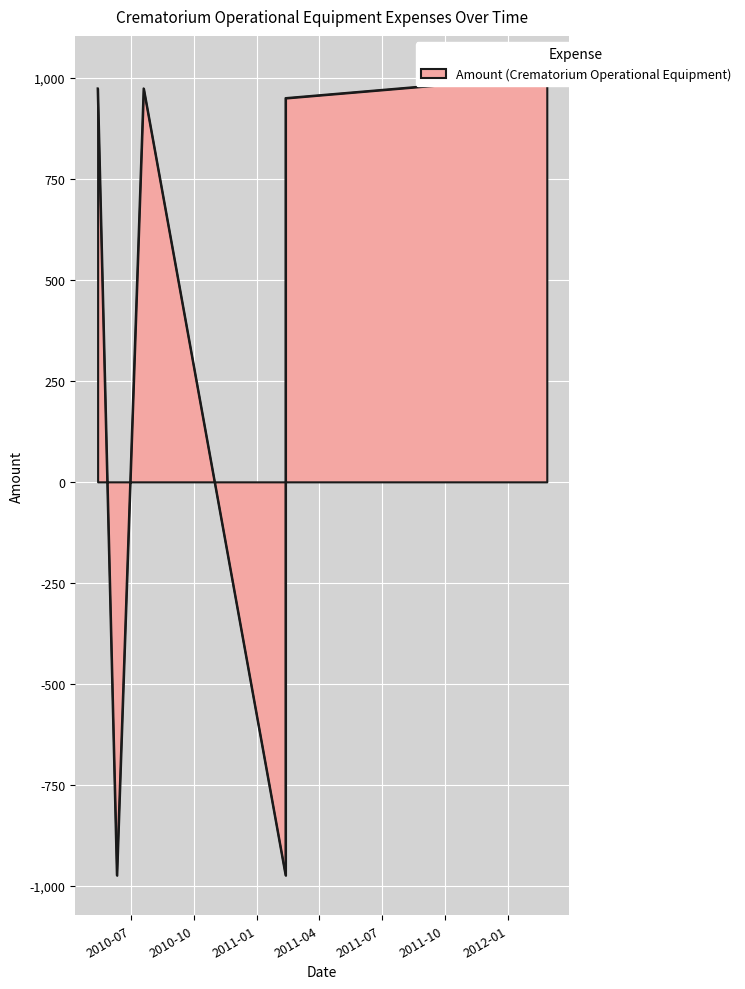

Count the number of values greater than 974.

1